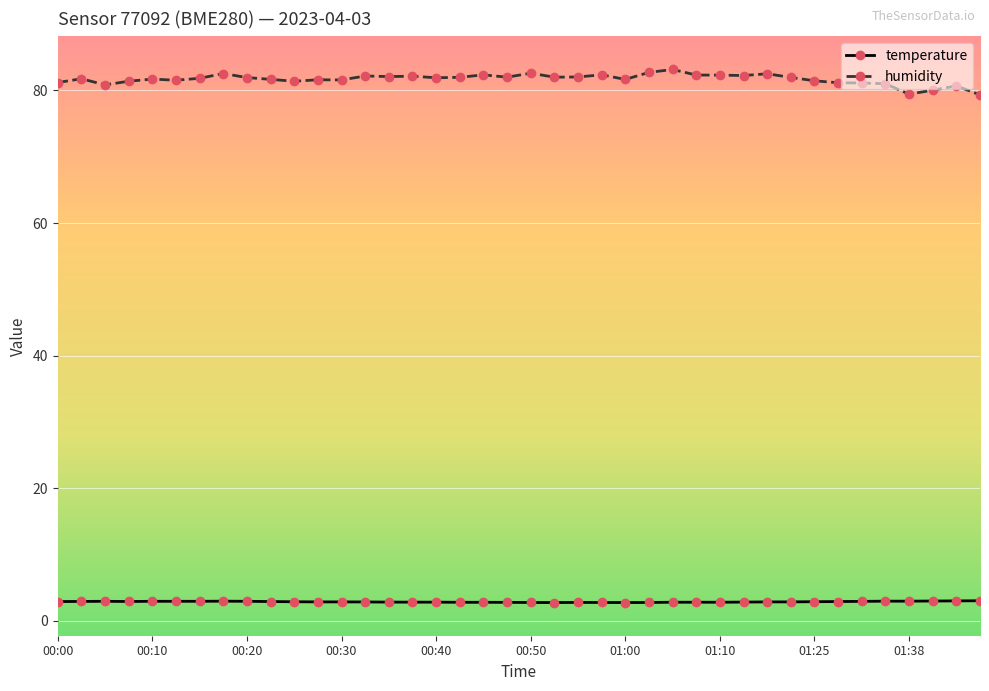

Does the chart have visible grid lines?

Yes